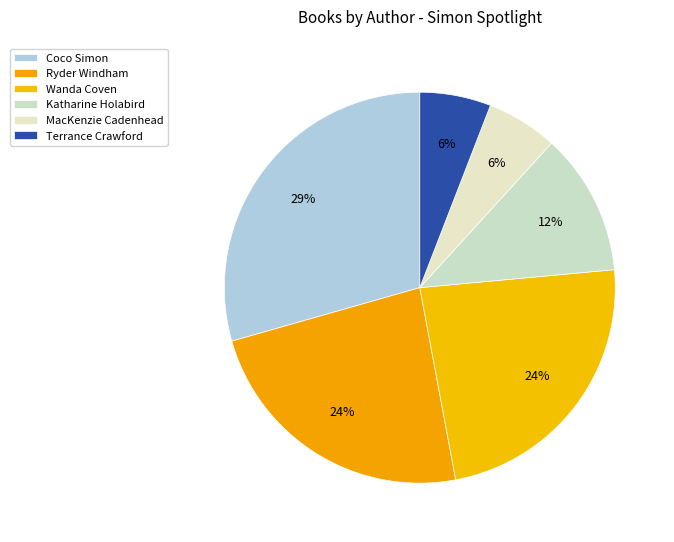

To the nearest percent, what is the difference between the largest and smallest slice percentages?

24%